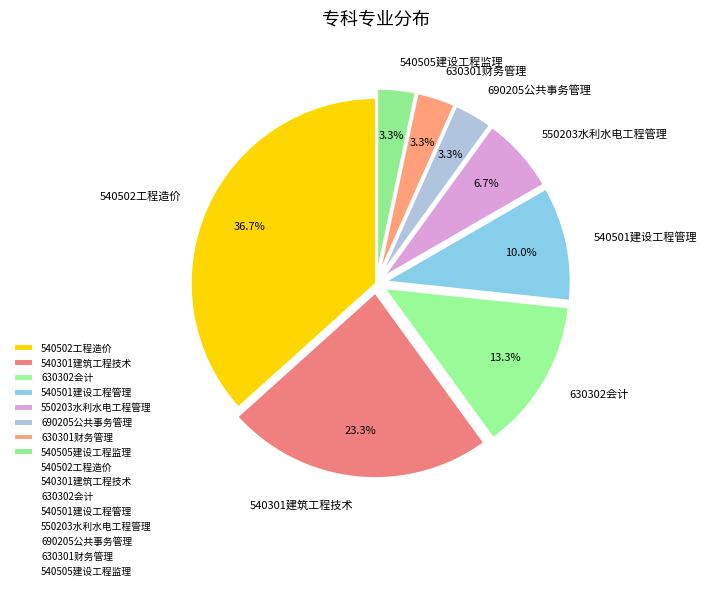

How many slices are in this pie chart?

8